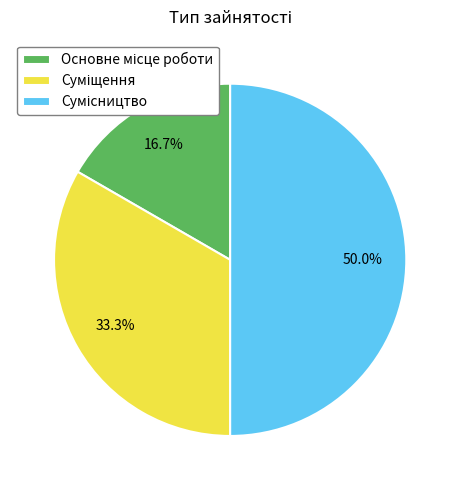

Which slice is the smallest?

Основне місце роботи